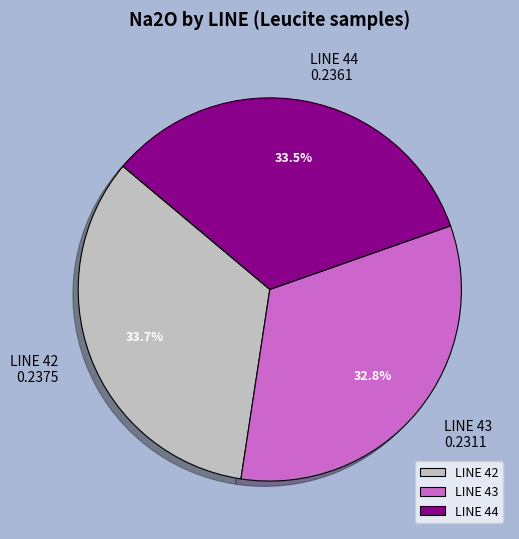

Combined, do LINE 44 and LINE 42 account for over 50%?

Yes